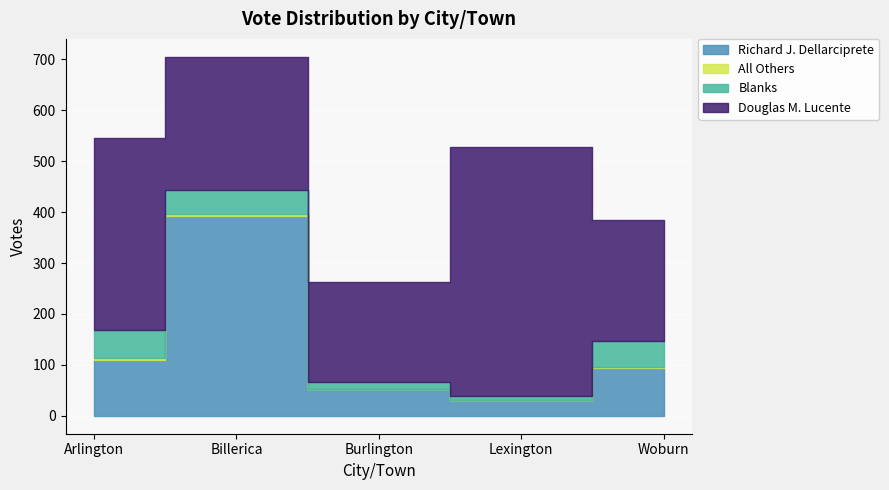

What is the sum of all All Others values?

9